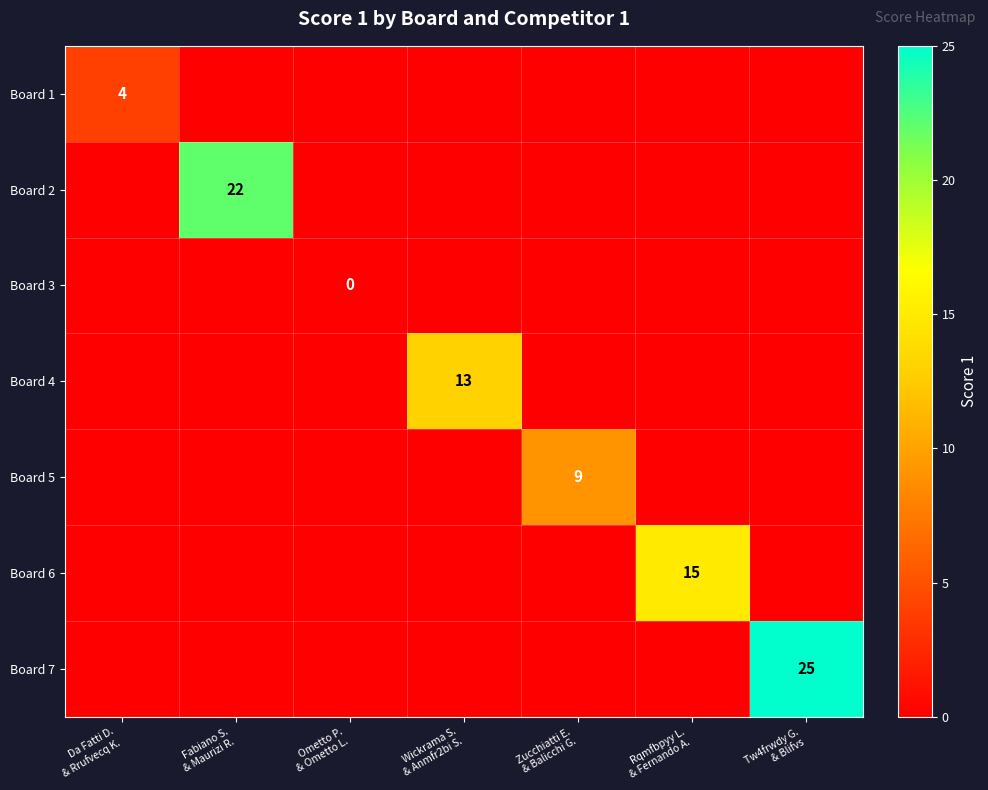

Rank the categories by Board 6 value from lowest to highest.

Da Fatti D. & Rrufvecq K., Fabiano S. & Maurizi R., Ometto P. & Ometto L., Wickrama S. & Anmfr2bi S., Zucchiatti E. & Balicchi G., Tw4frwdy G. & Blifvs, Rqmfbpyy L. & Fernando A.